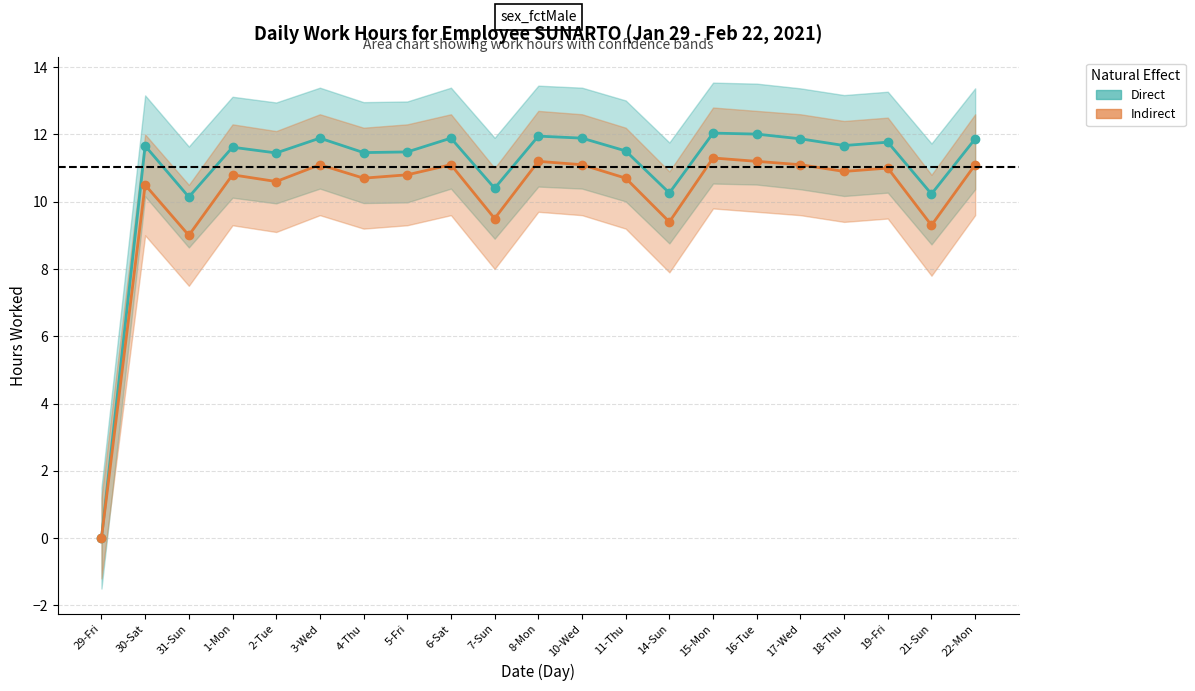

True or false: Direct and Indirect cross at least once.

False